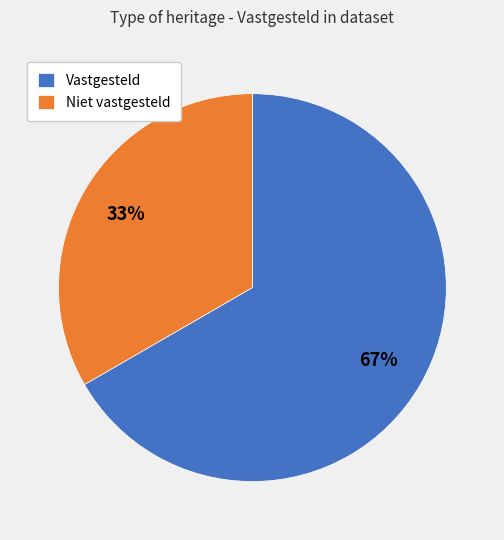

Which category has the biggest portion of the pie?

Vastgesteld